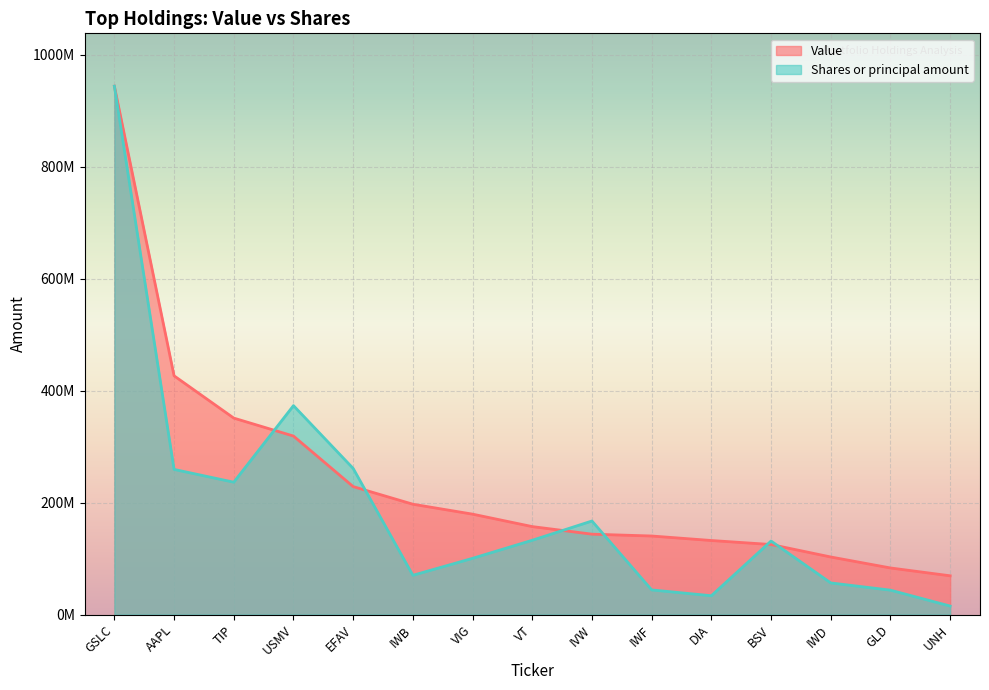

True or false: Shares or principal amount has a value of 44045648.9 at IWF.

True